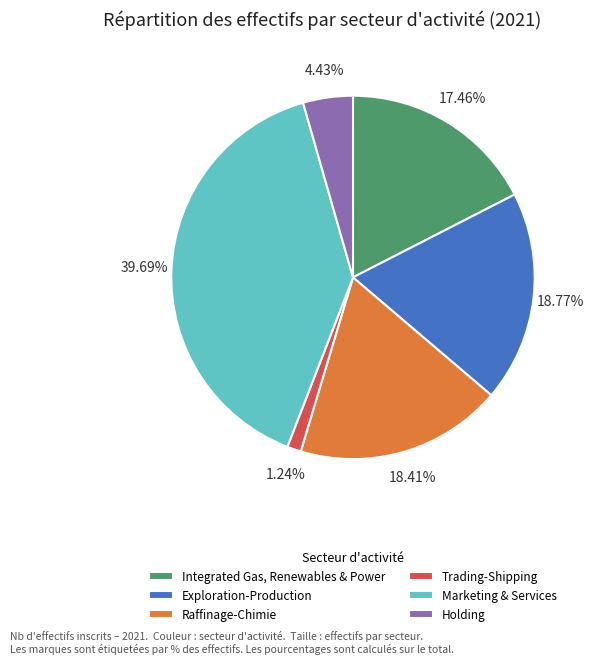

Does any single category account for the majority?

No